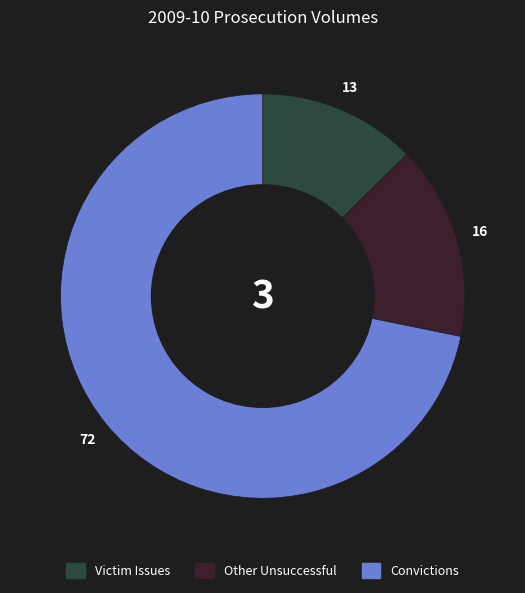

Is there a majority slice in this chart?

Yes